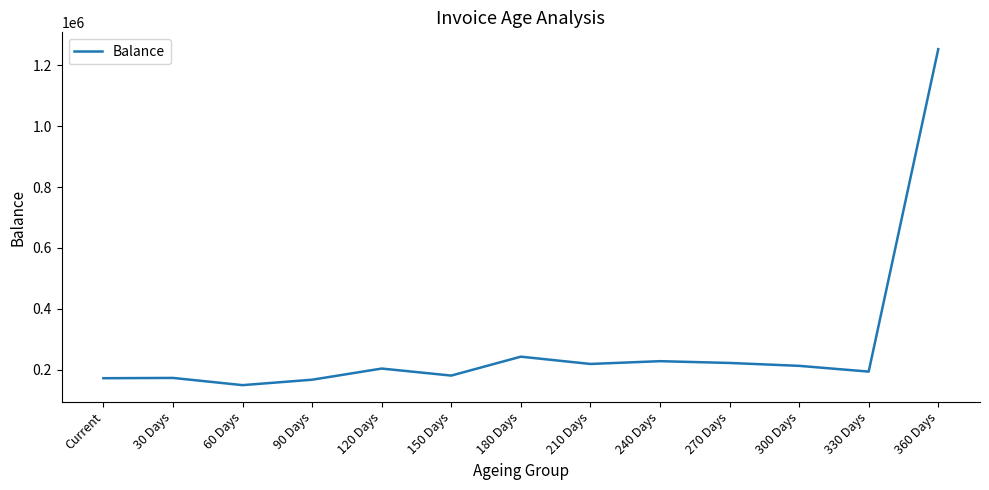

What is the difference between the values at 360 Days and 210 Days?

1034703